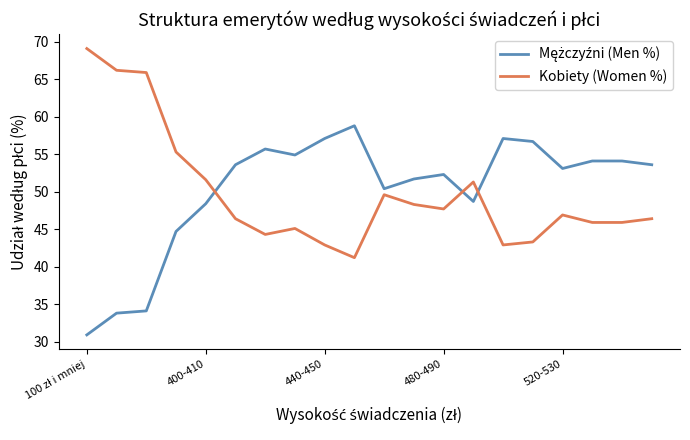

Is this an area chart (filled region under the line)?

No